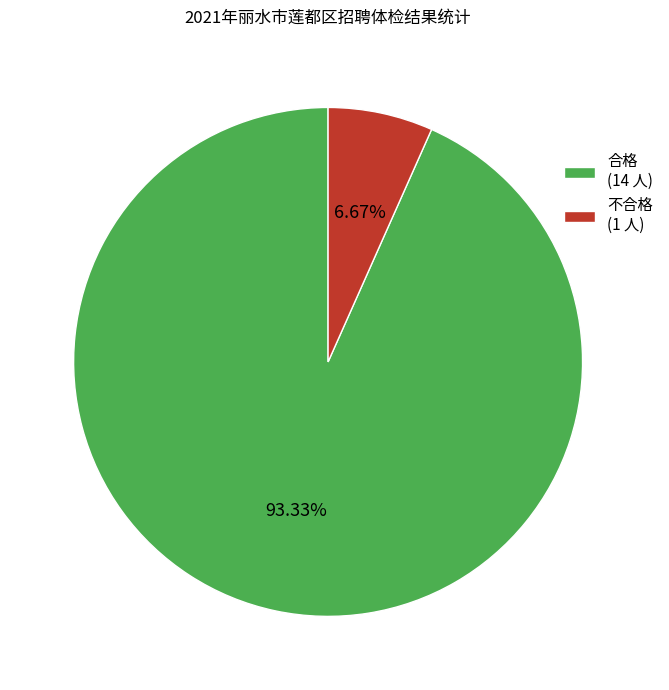

What is the largest slice in the pie chart?

合格